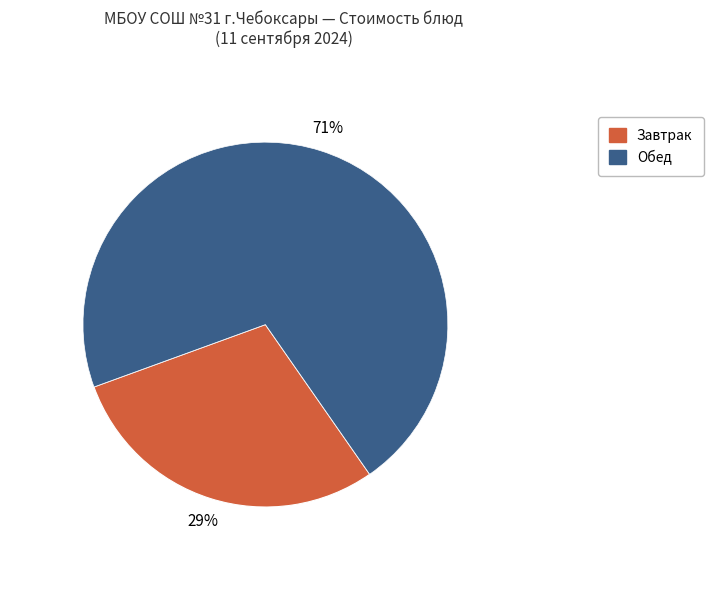

Count the number of slices in the pie.

2